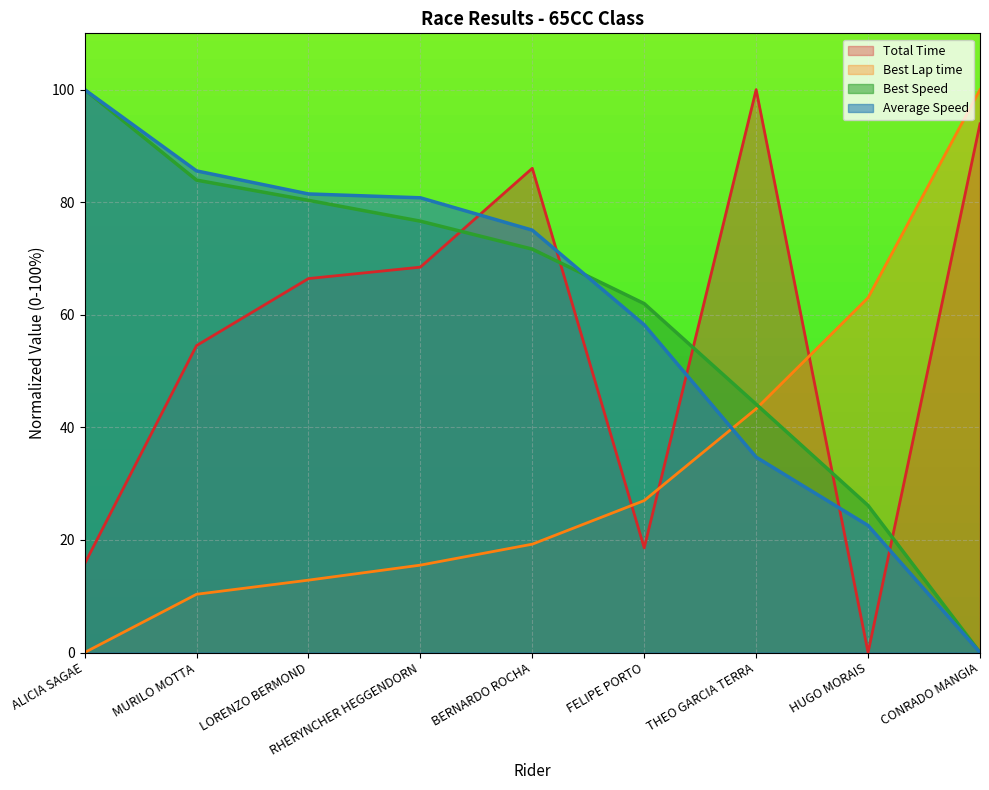

True or false: Total Time has more than 2 interior local peaks.

False